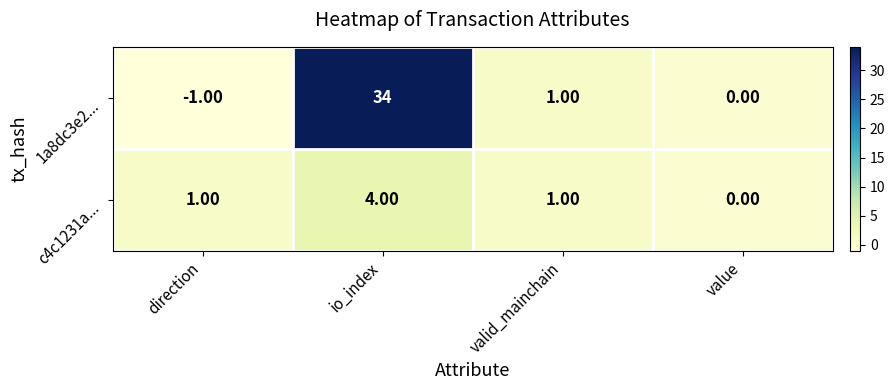

Which category has the highest value in the 1a8dc3e2... series?

io_index